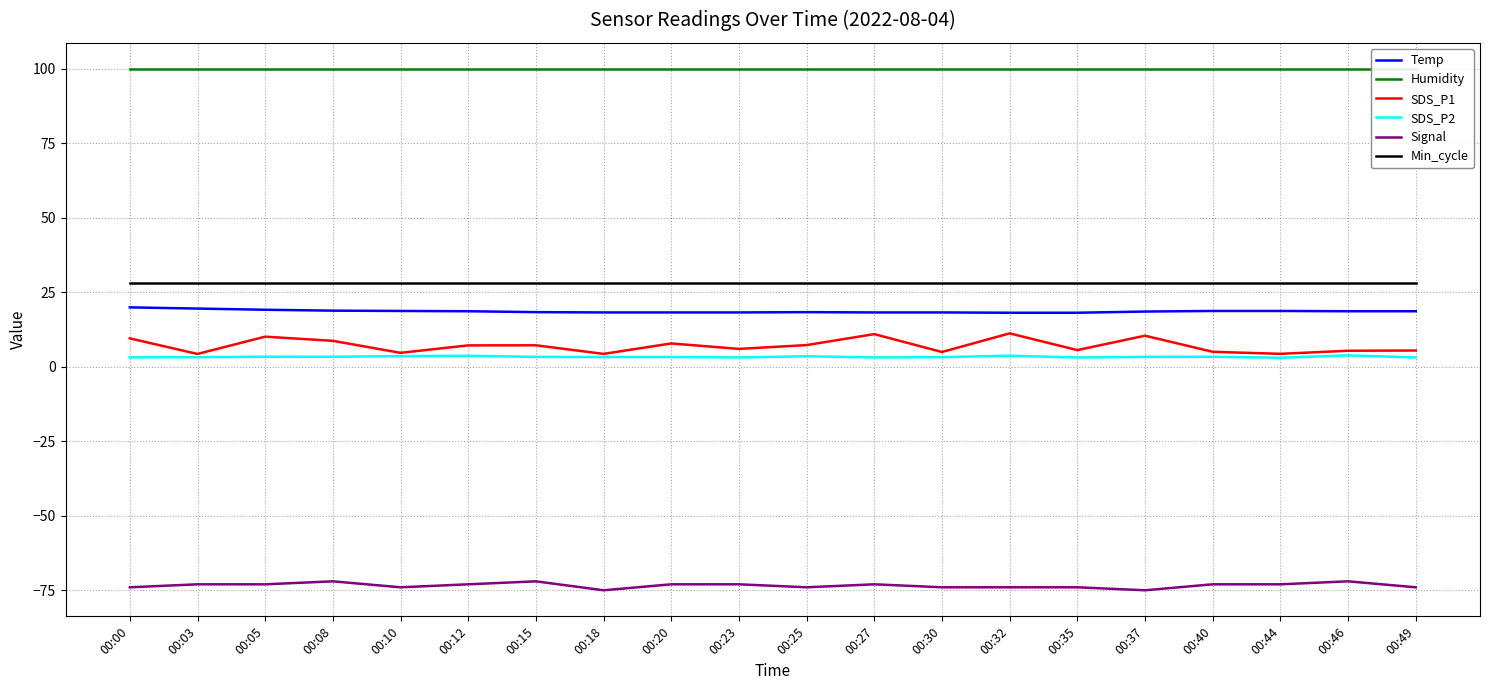

What is the difference between the SDS_P1 values at 00:49 and 00:37?

5.0